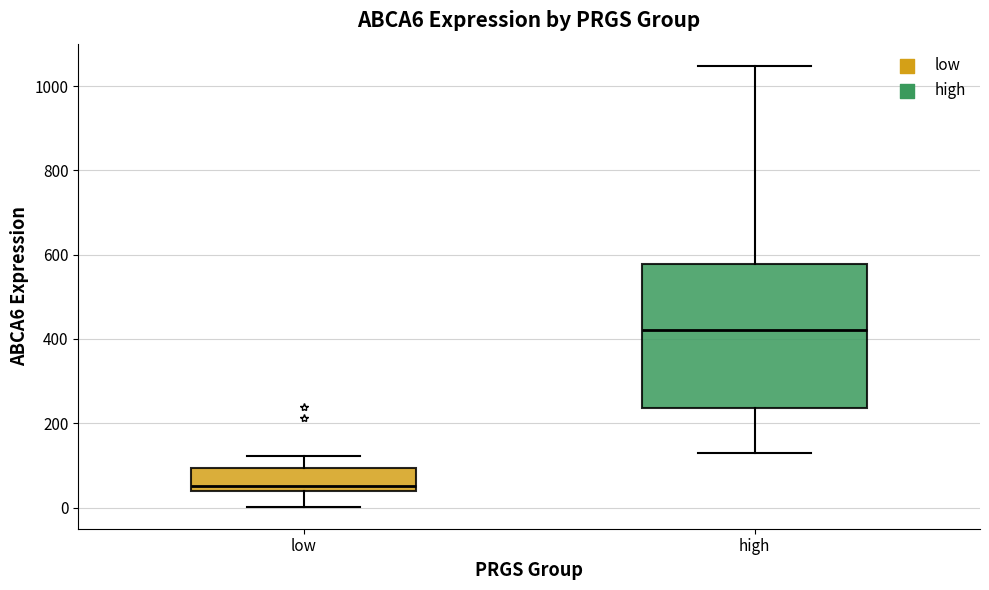

Reading left to right, read every box against the y-axis: the position of its median line, the range the box covers, and the ends of its whiskers. The values are not printed on the chart, so give them approximately, as read against the axis.

low: median 60, box 40 to 100, whiskers 0 to 120
high: median 420, box 240 to 580, whiskers 120 to 1040